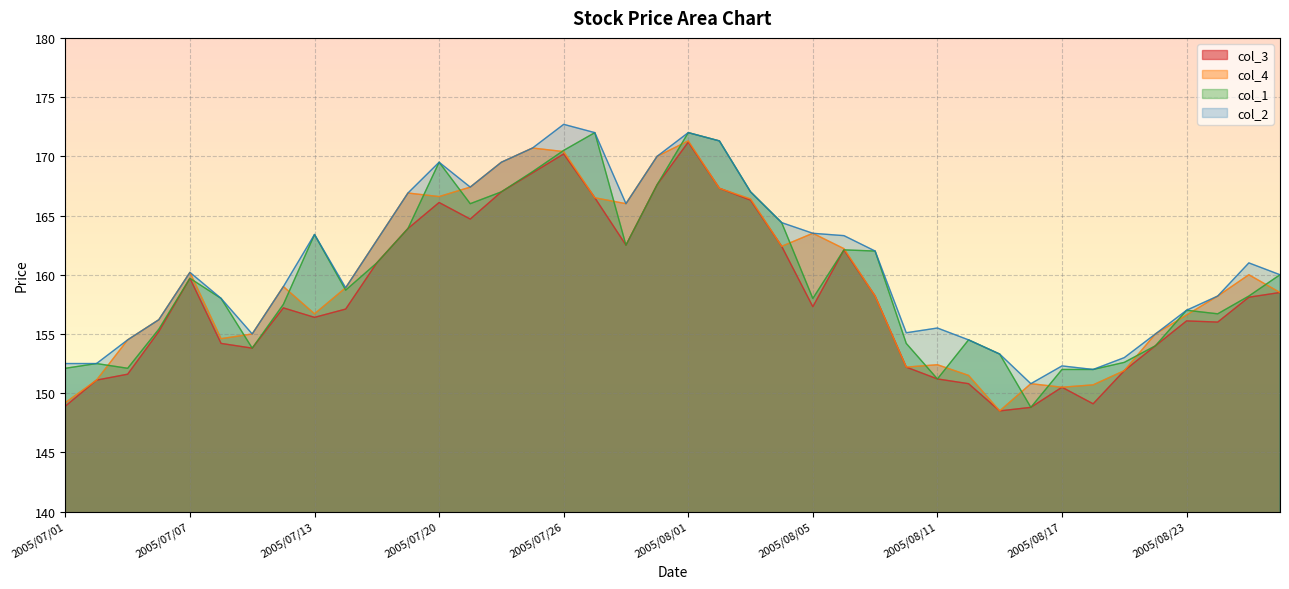

How many interior local valleys does the col_4 series have?

8